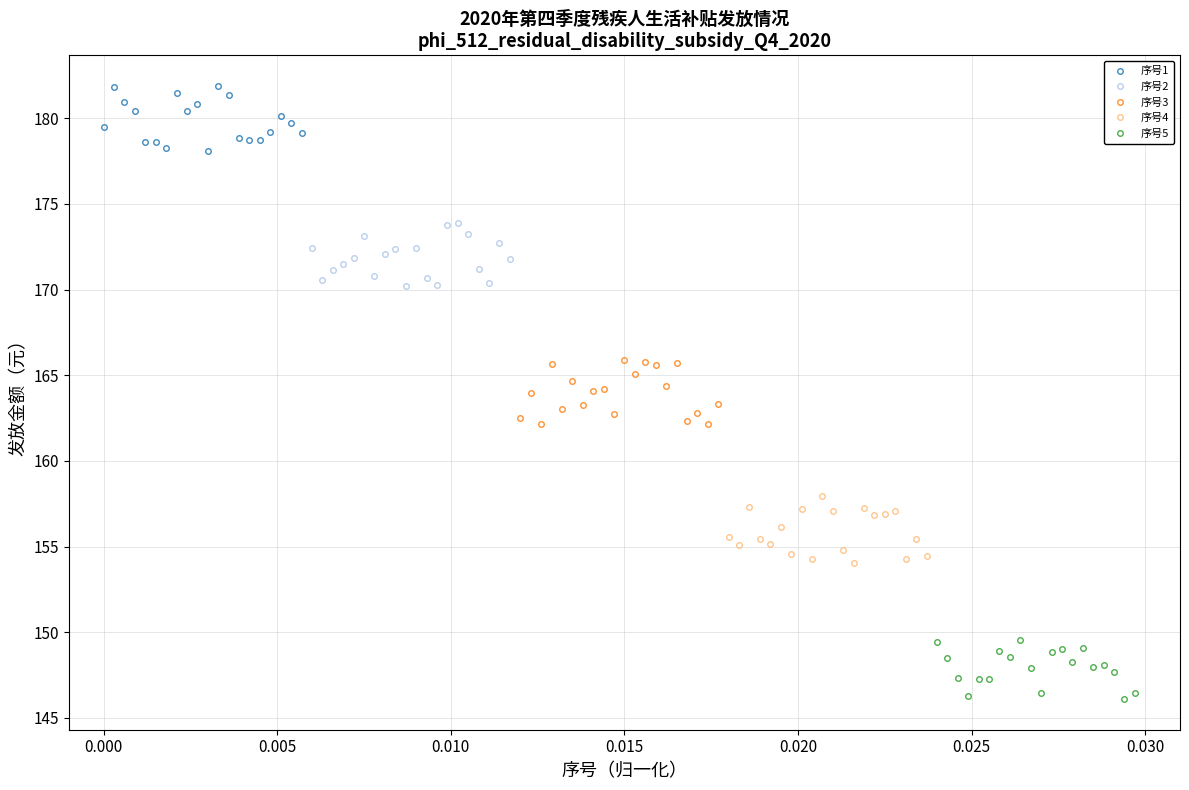

What is the highest value of the 序号1 series?

181.9